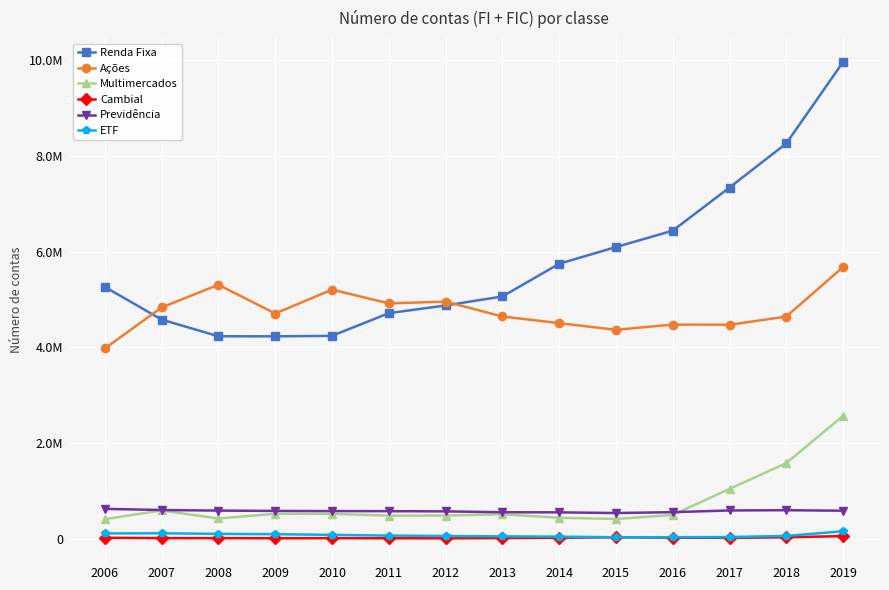

Reading right to left, extract all data points from this chart.

Renda Fixa: 9965458	8264042	7341263	6439022	6096779	5746744	5063545	4875642	4714348	4240062	4230371	4231017	4580427	5263671
Ações: 5679934	4642671	4472071	4475792	4367108	4505660	4645123	4956477	4918818	5206807	4707081	5307982	4834037	3976660
Multimercados: 2568262	1579349	1040123	496422	411236	437994	509595	483775	482175	519139	519356	422114	590235	407461
Cambial: 53764	28585	17747	19158	29532	18739	12961	7048	8291	10245	9227	10564	11721	18428
Previdência: 584159	594860	589511	553902	535907	549954	552546	570435	574714	576849	579851	586896	598775	622922
ETF: 154540	56626	33927	30066	28701	42451	47731	56026	64490	79110	93332	100096	112823	109003